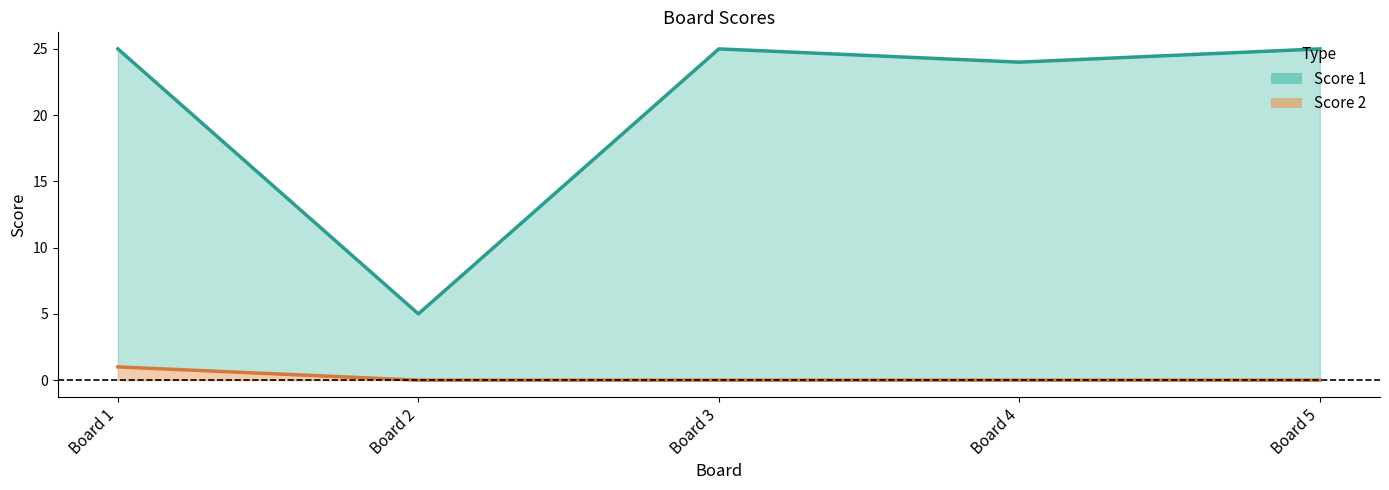

True or false: Score 2 line has more than 2 interior local peaks.

False